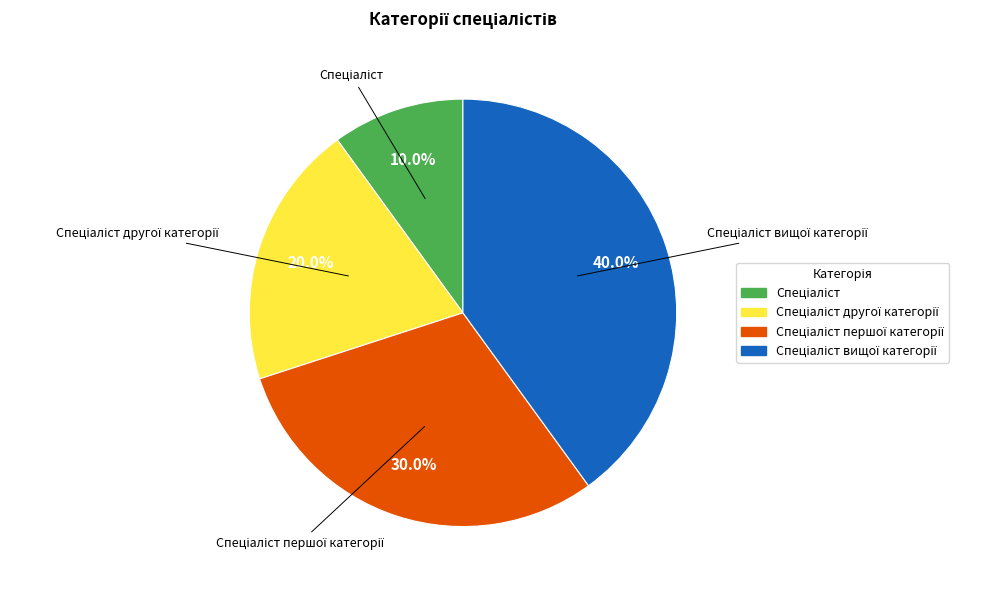

Is there a majority slice in this chart?

No